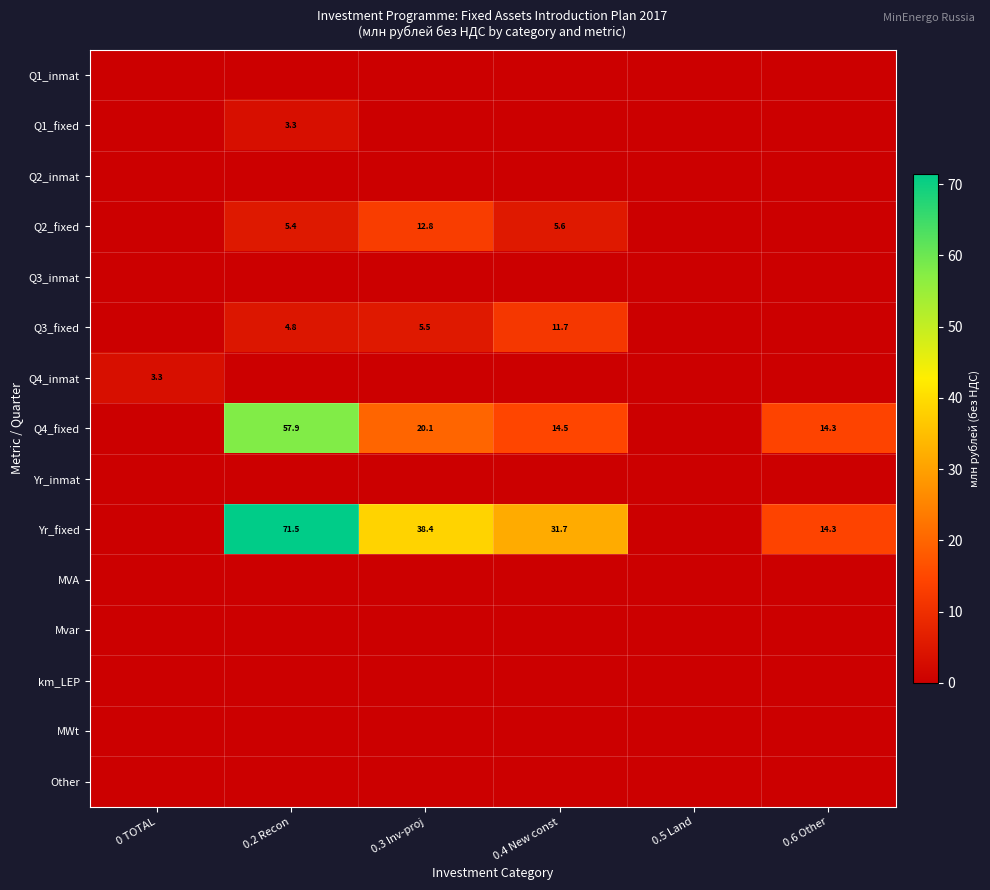

At how many categories does at least one series exceed 36?

2